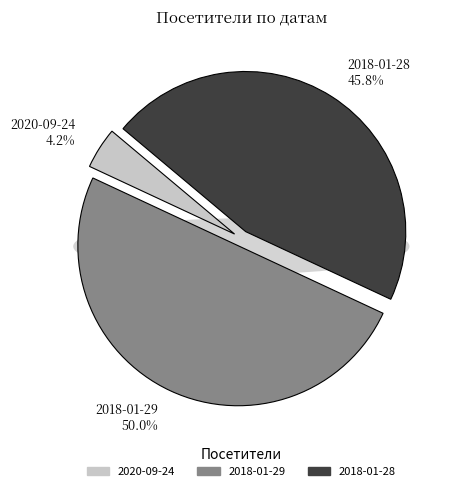

Count the number of slices in the pie.

3